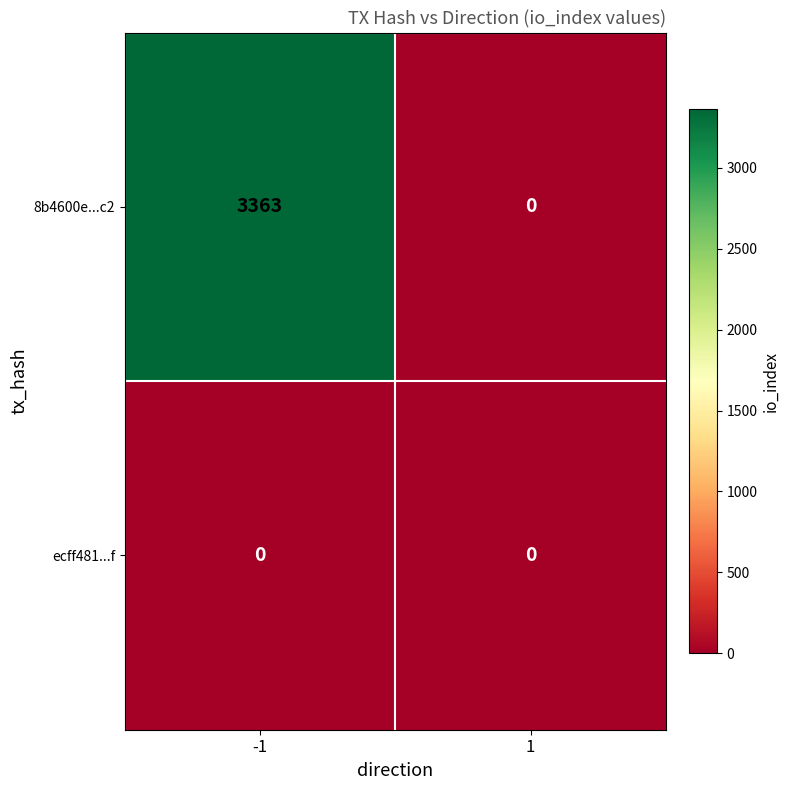

Reading right to left, what are all the values shown in this chart?

8b4600e...c2: 0	3363
ecff481...f: 0	0